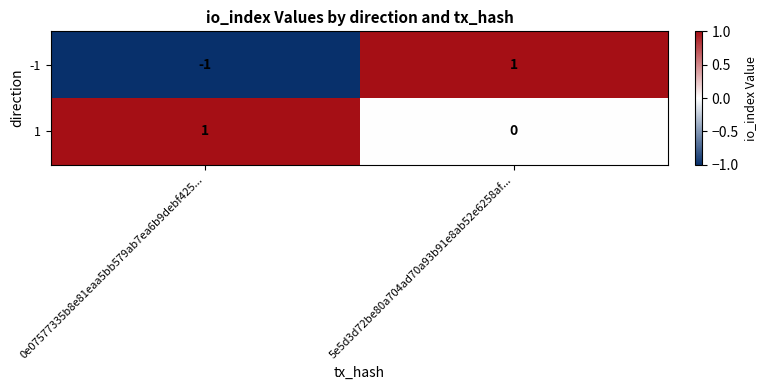

Which category has the highest value in the 1 series?

0e07577335b8e81eaa5bb579ab7ea6b9debf425...